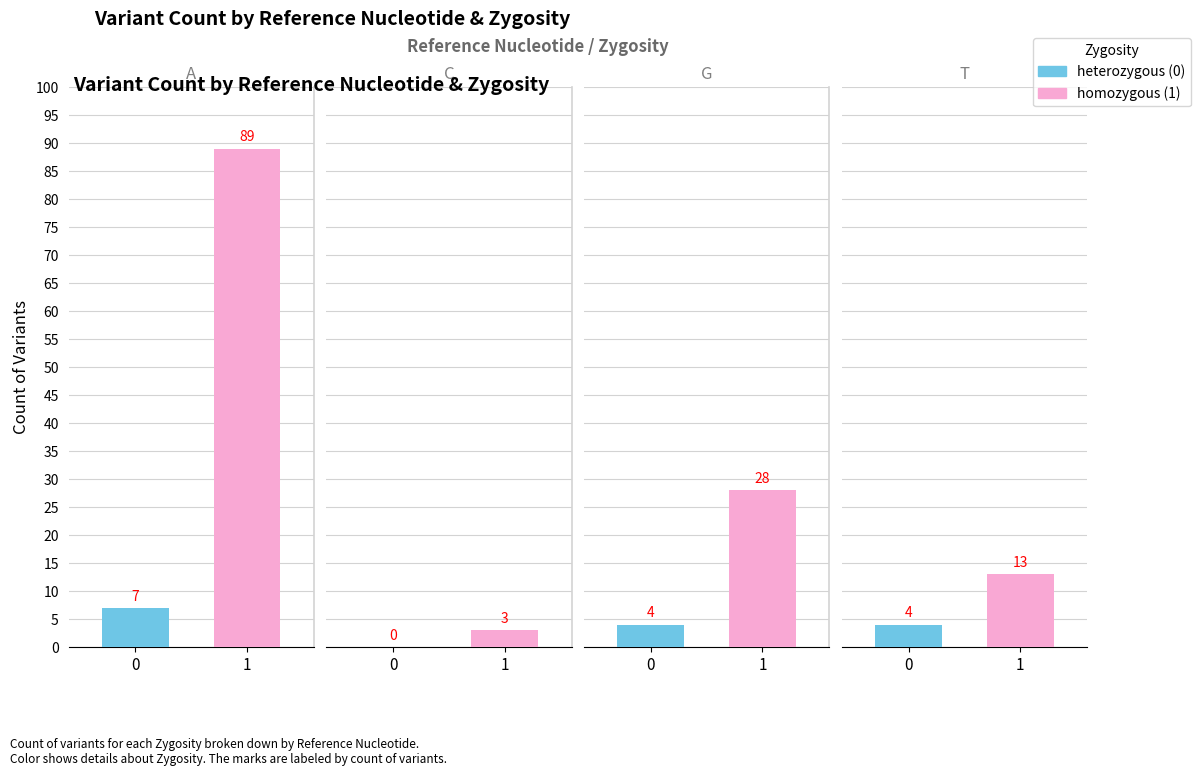

The value of homozygous at T is 4. True or false?

False